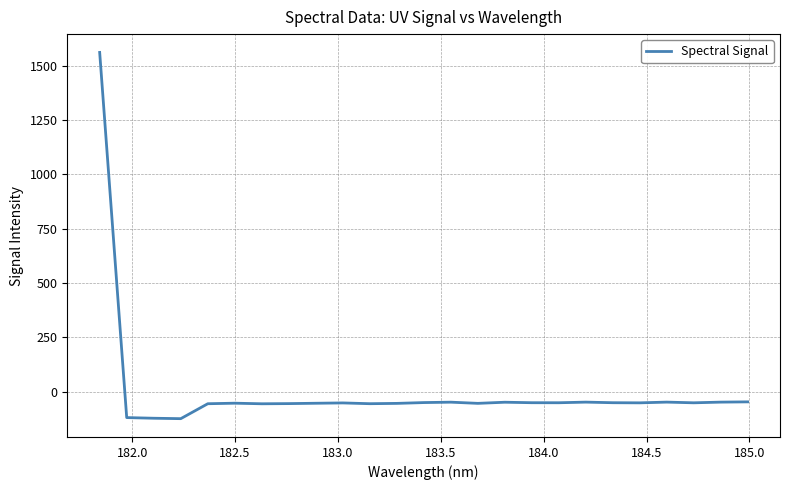

What is the greatest value displayed?

1561.9